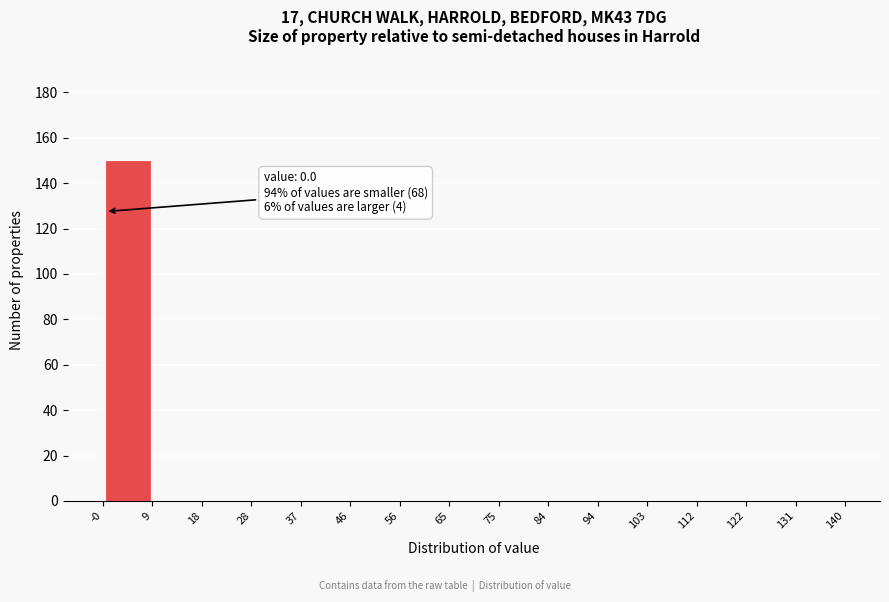

Over which range of the x-axis is the bar tallest?

-0 to 9